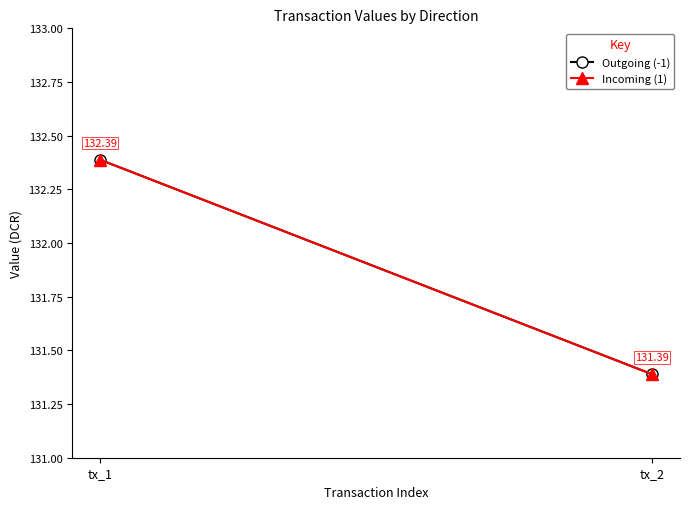

At which label does Outgoing (-1) first exceed 132?

tx_1